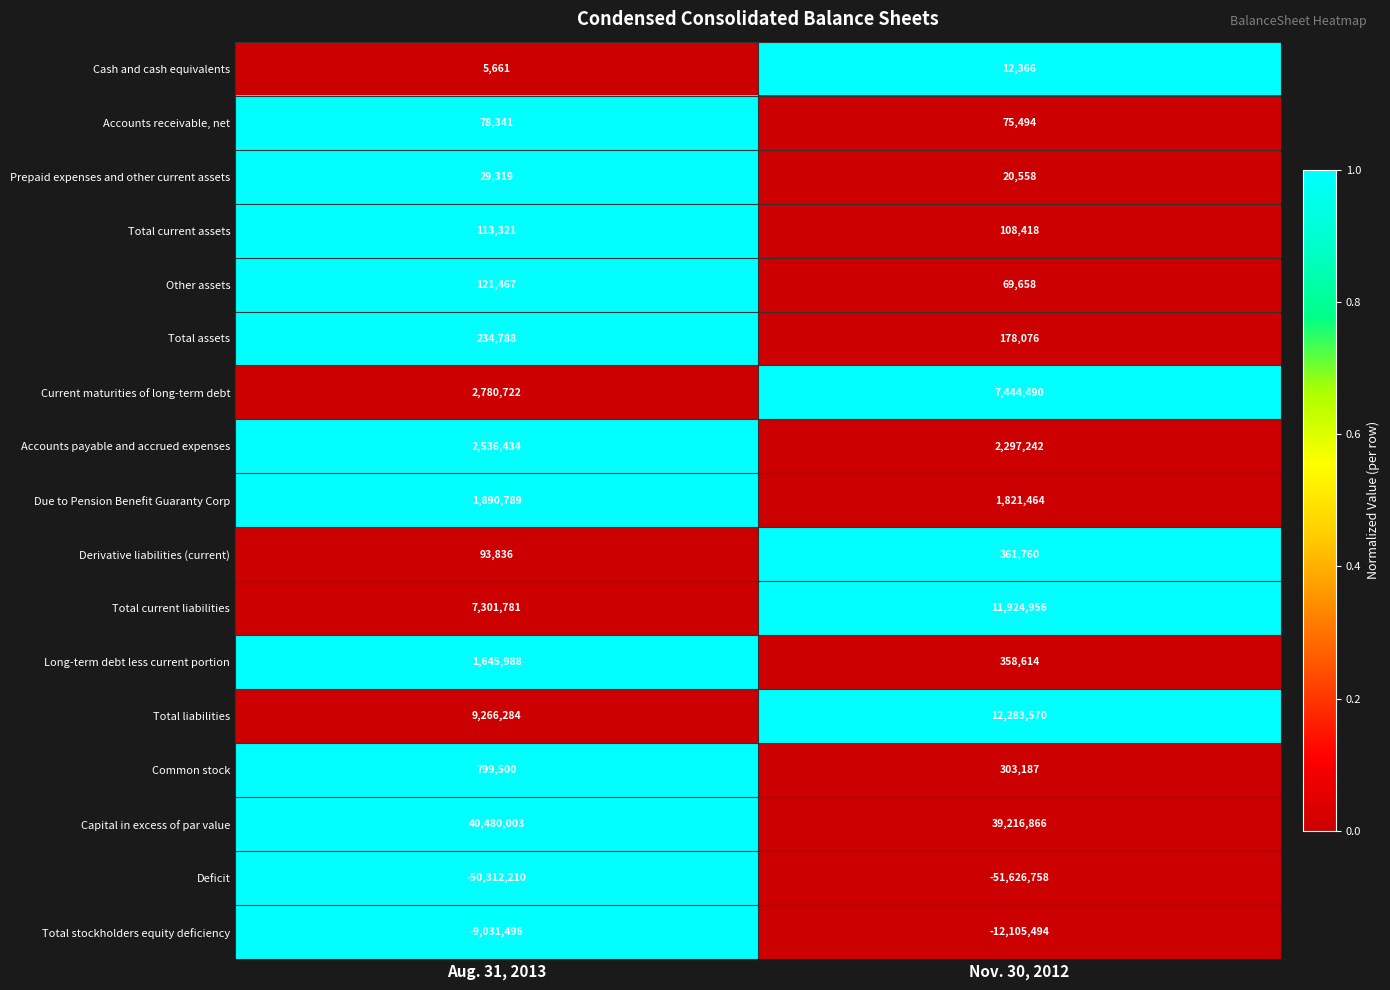

Is it true that Accounts payable and accrued expenses equals 527944 at Aug. 31, 2013?

False